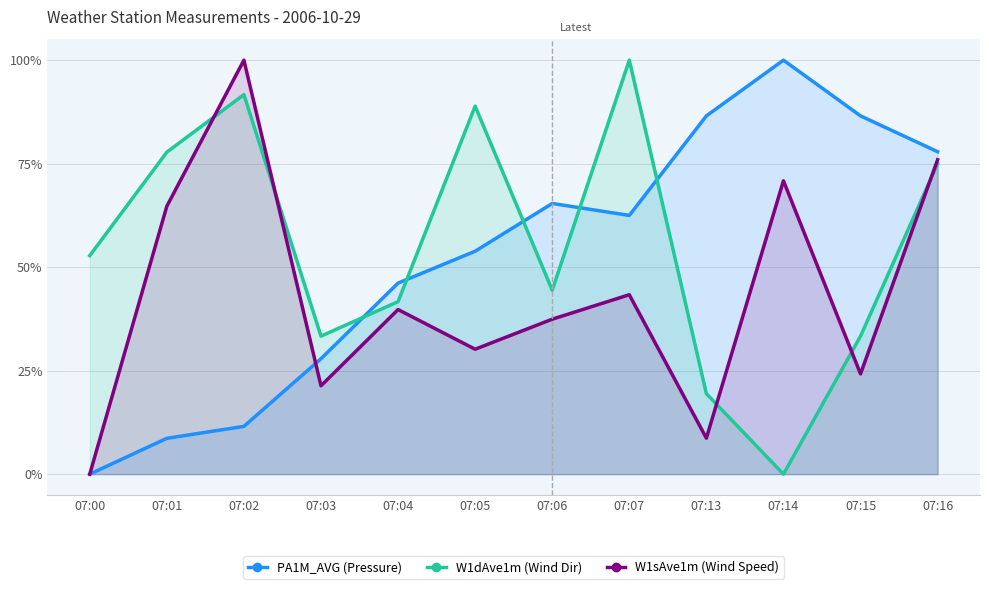

How many intersections are there between W1dAve1m and PA1M_AVG?

5